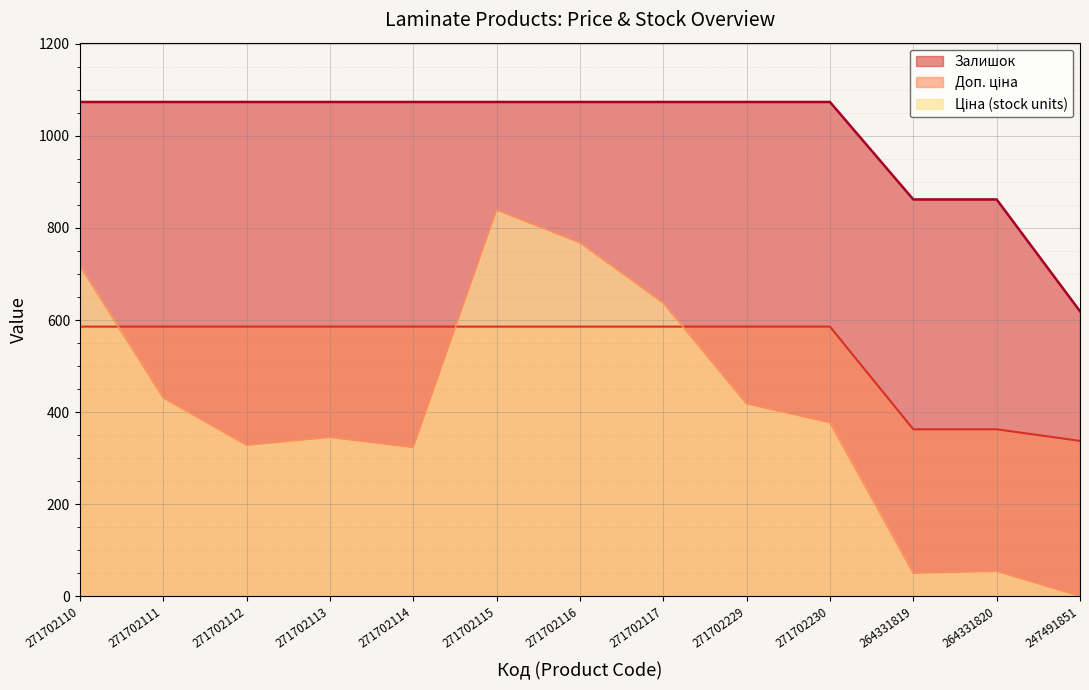

What are all the series names shown in the legend?

Ціна, Доп. ціна, Залишок